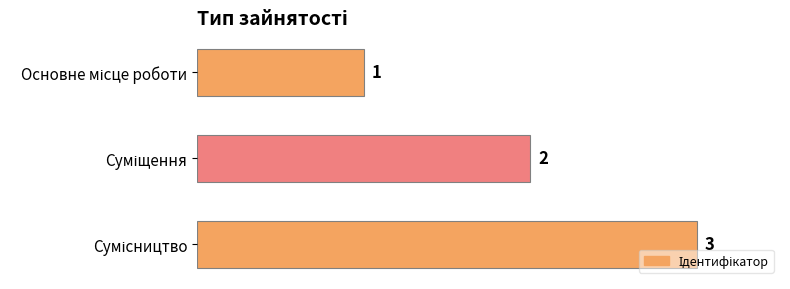

How many bars are there in total?

3